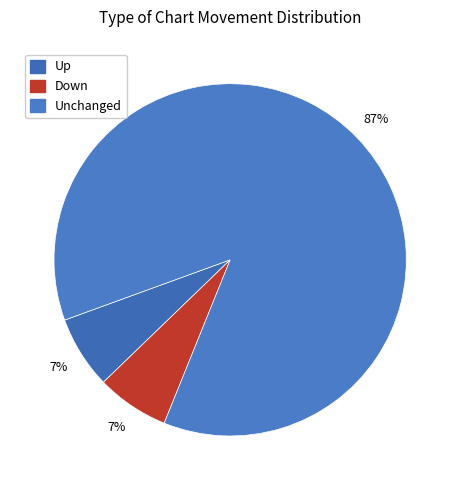

To the nearest percent, what is the average slice percentage?

33%